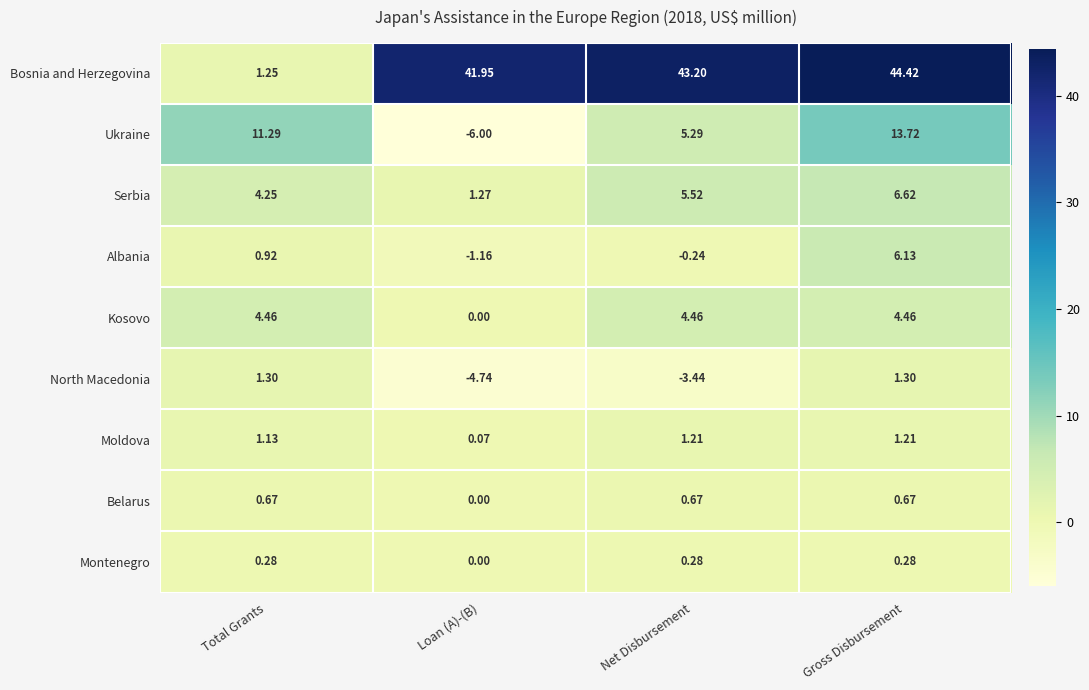

Rank the series by their maximum value, from highest to lowest.

Bosnia and Herzegovina, Ukraine, Serbia, Albania, Kosovo, North Macedonia, Moldova, Belarus, Montenegro